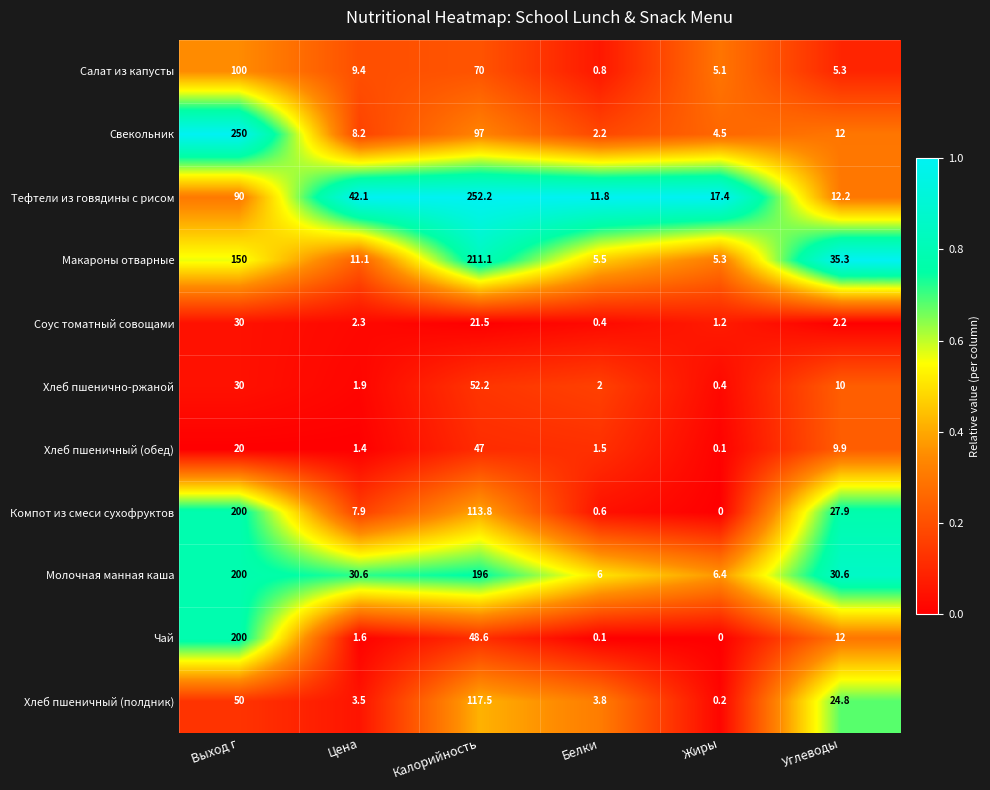

What is the difference between the highest and lowest values at Цена?

40.7